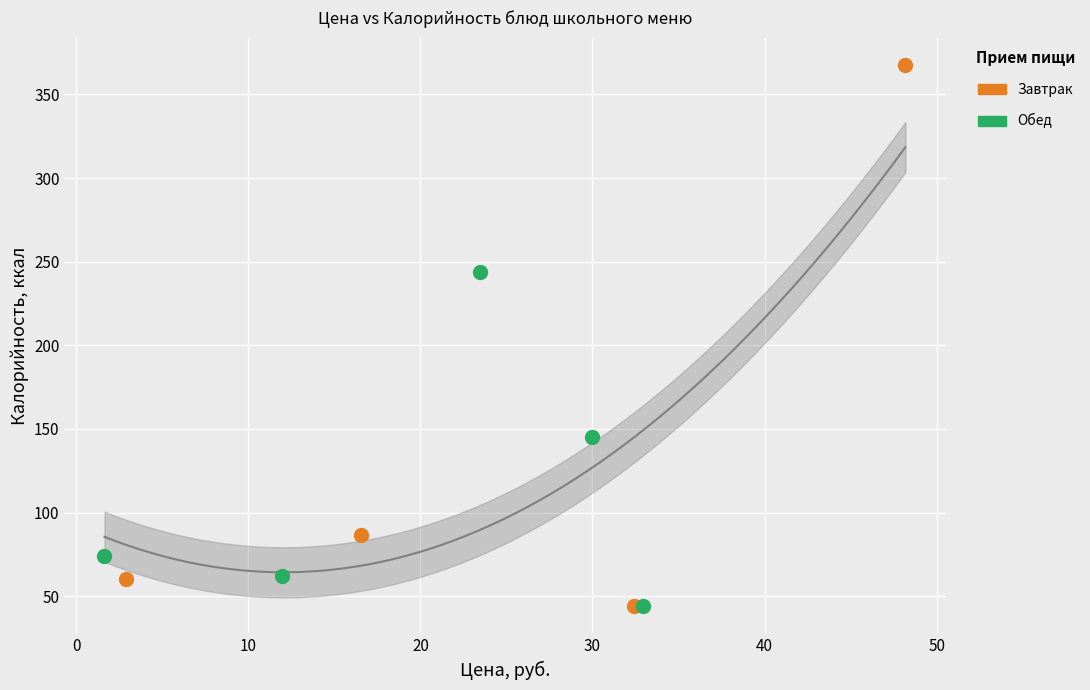

Which series contains the highest Y value?

Завтрак